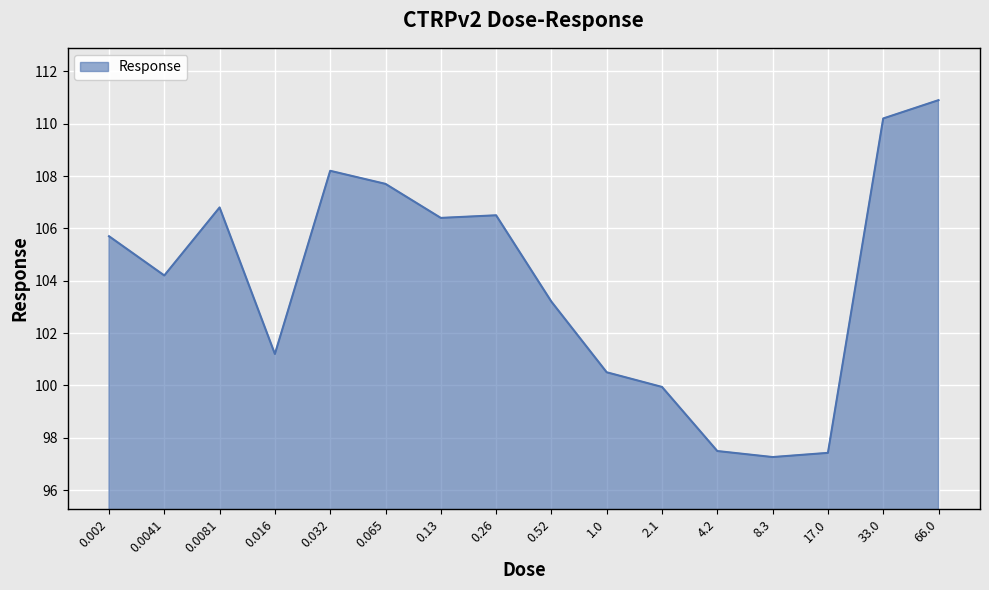

Where is the data nearest to the value 104?

0.0041